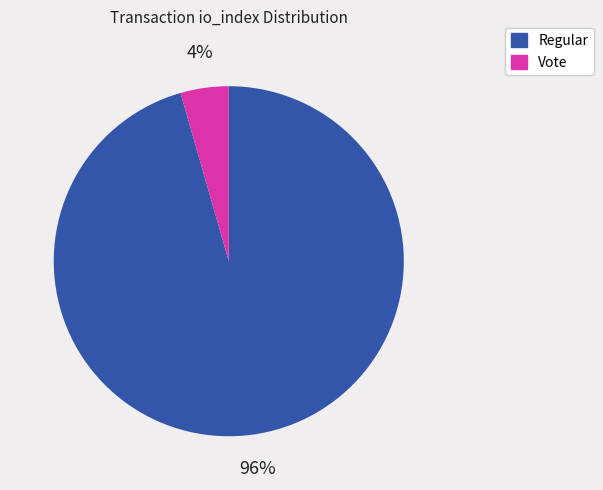

Rank the categories by value from highest to lowest.

Regular, Vote